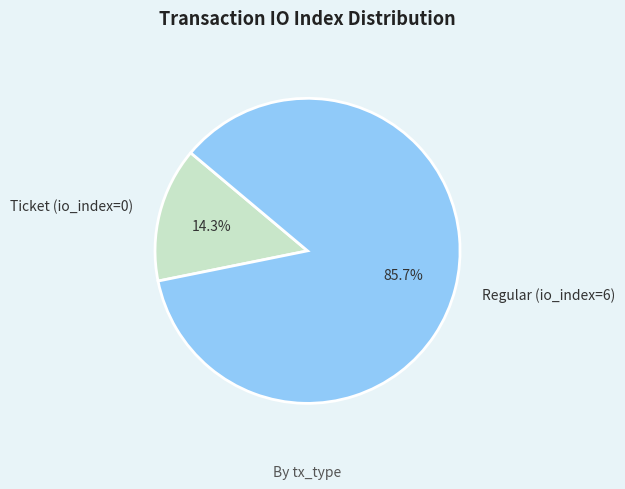

Does any single category account for the majority?

Yes